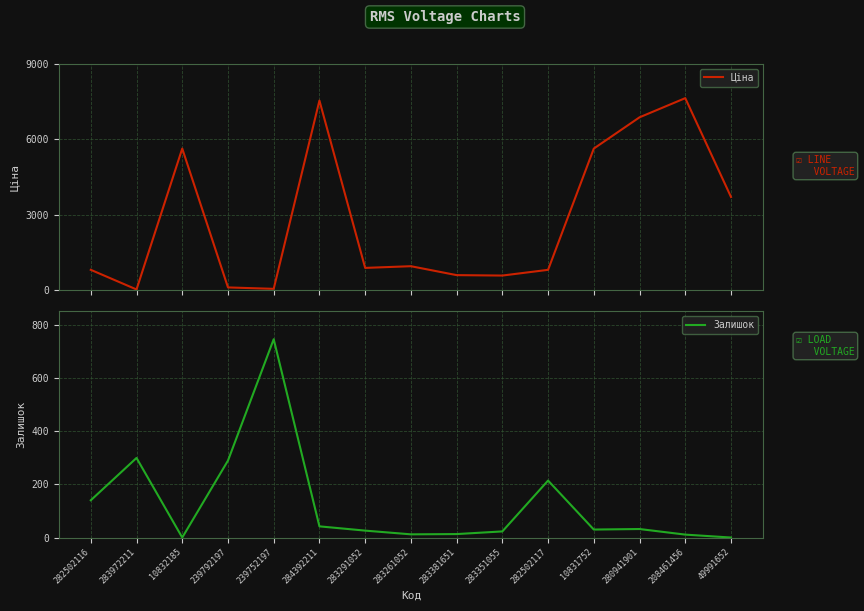

How many positive values does the Залишок series have?

13